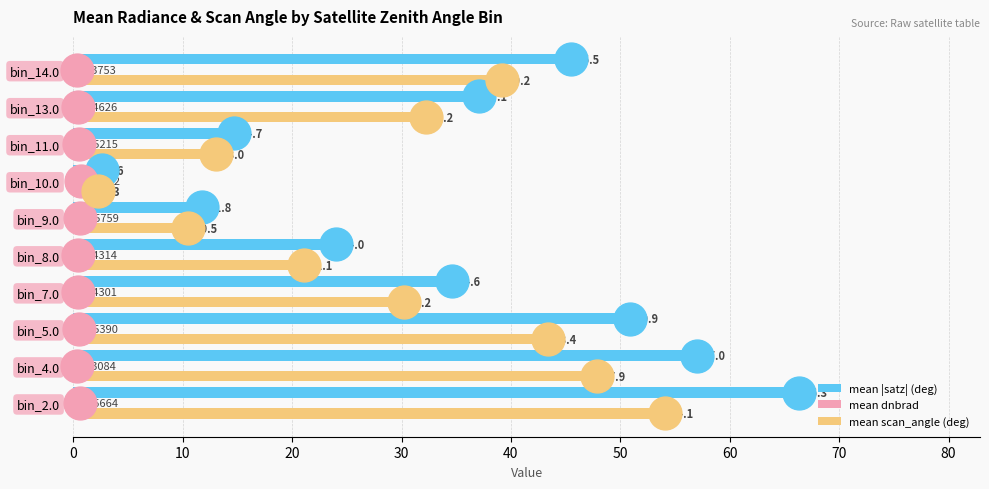

At how many categories does at least one series exceed 39?

4